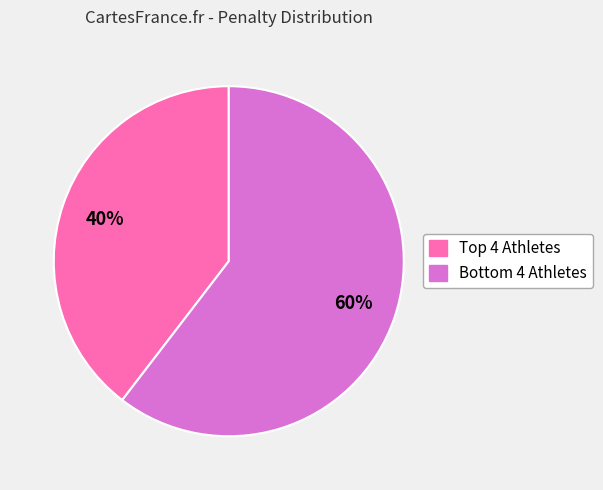

To the nearest percent, what is the average slice percentage?

50%